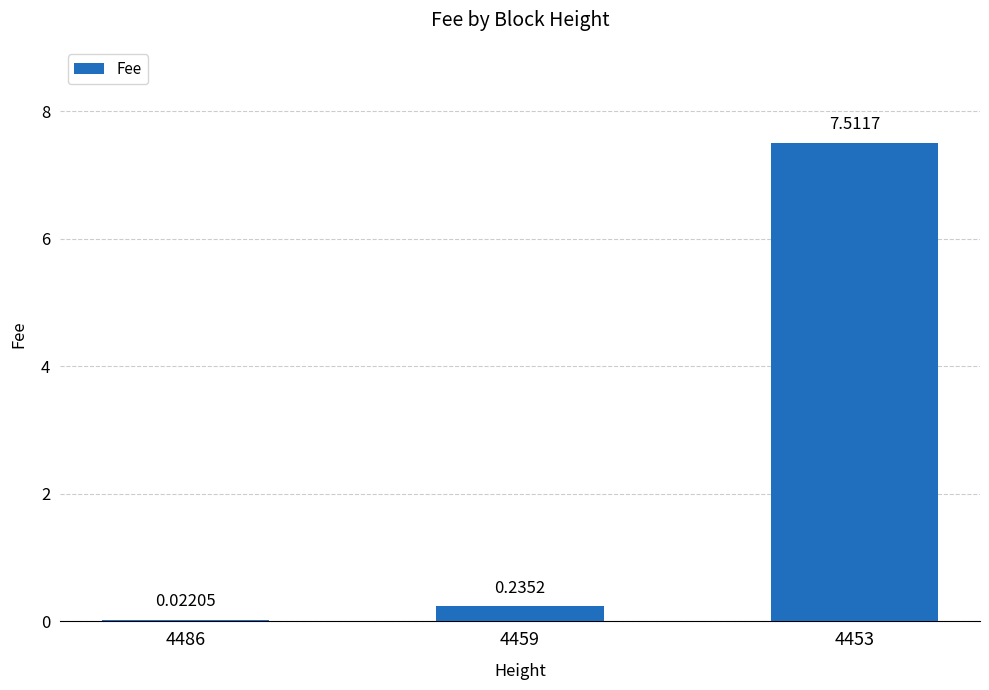

What is the change in value from 4486 to 4453?

+7.5